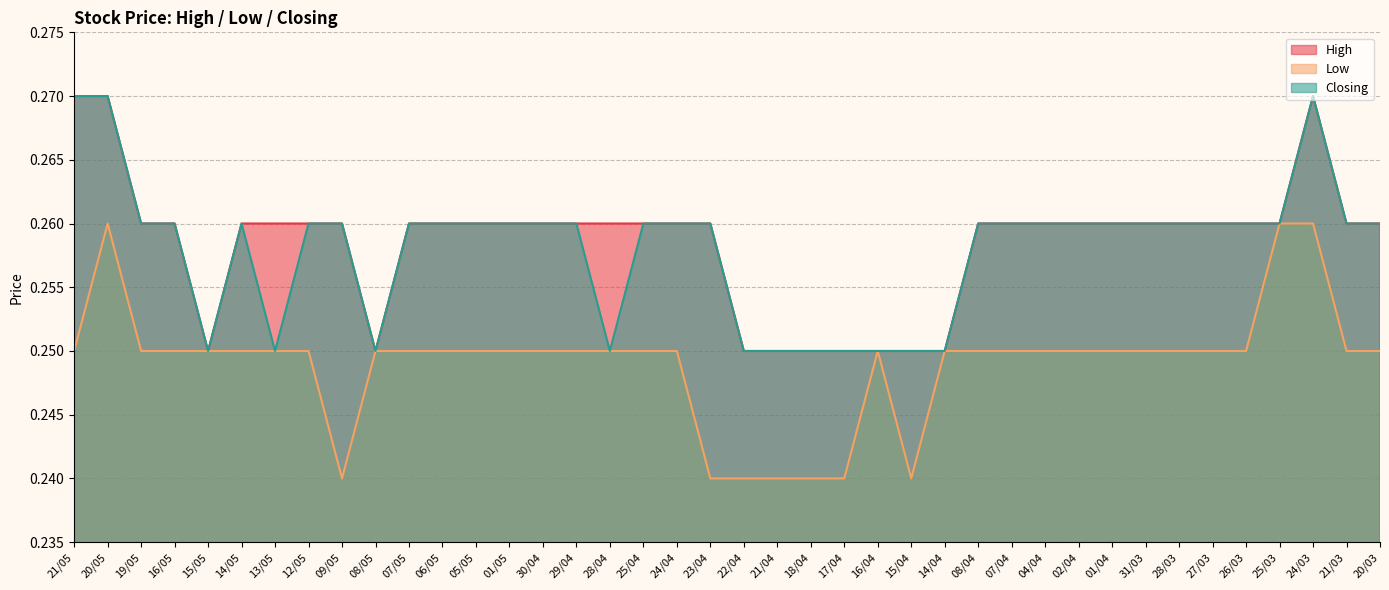

True or false: Low and Closing cross at least once.

False